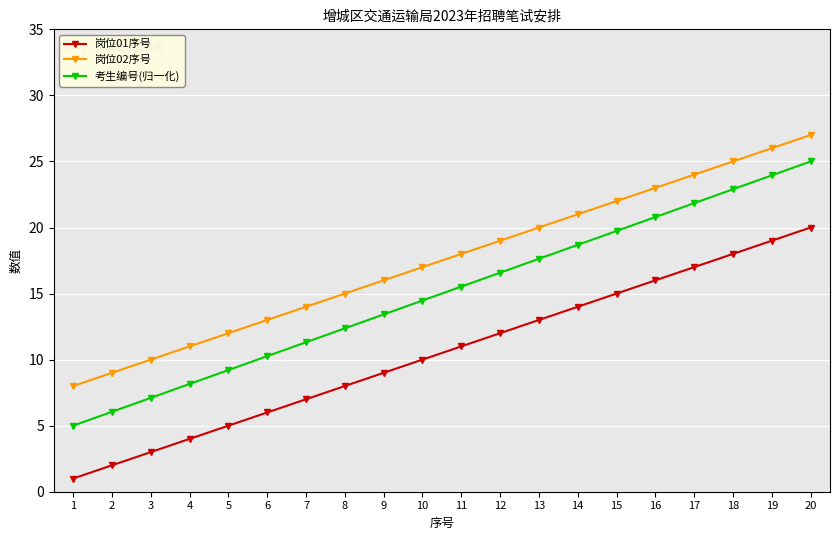

At which label does 岗位01序号 reach its peak?

20